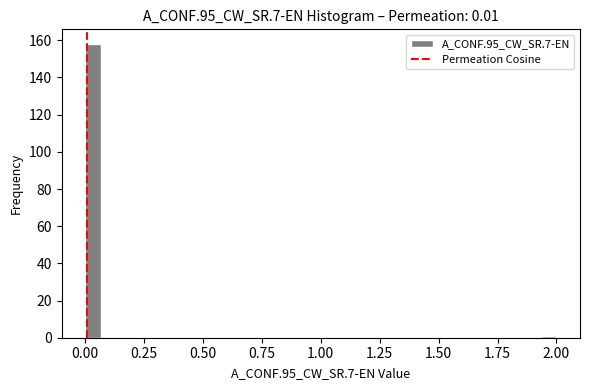

Around what value on the x-axis is the tallest bar? Give the approximate position of its centre, as read against the axis.

0.05